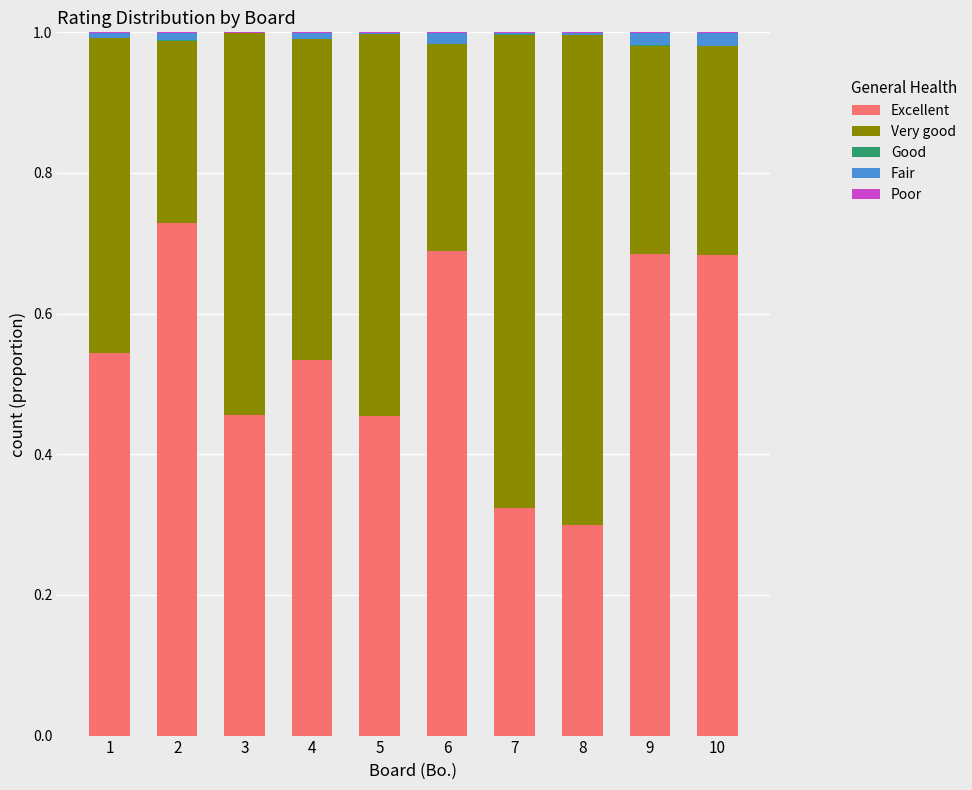

What is the total value across all series at 5?

1.0